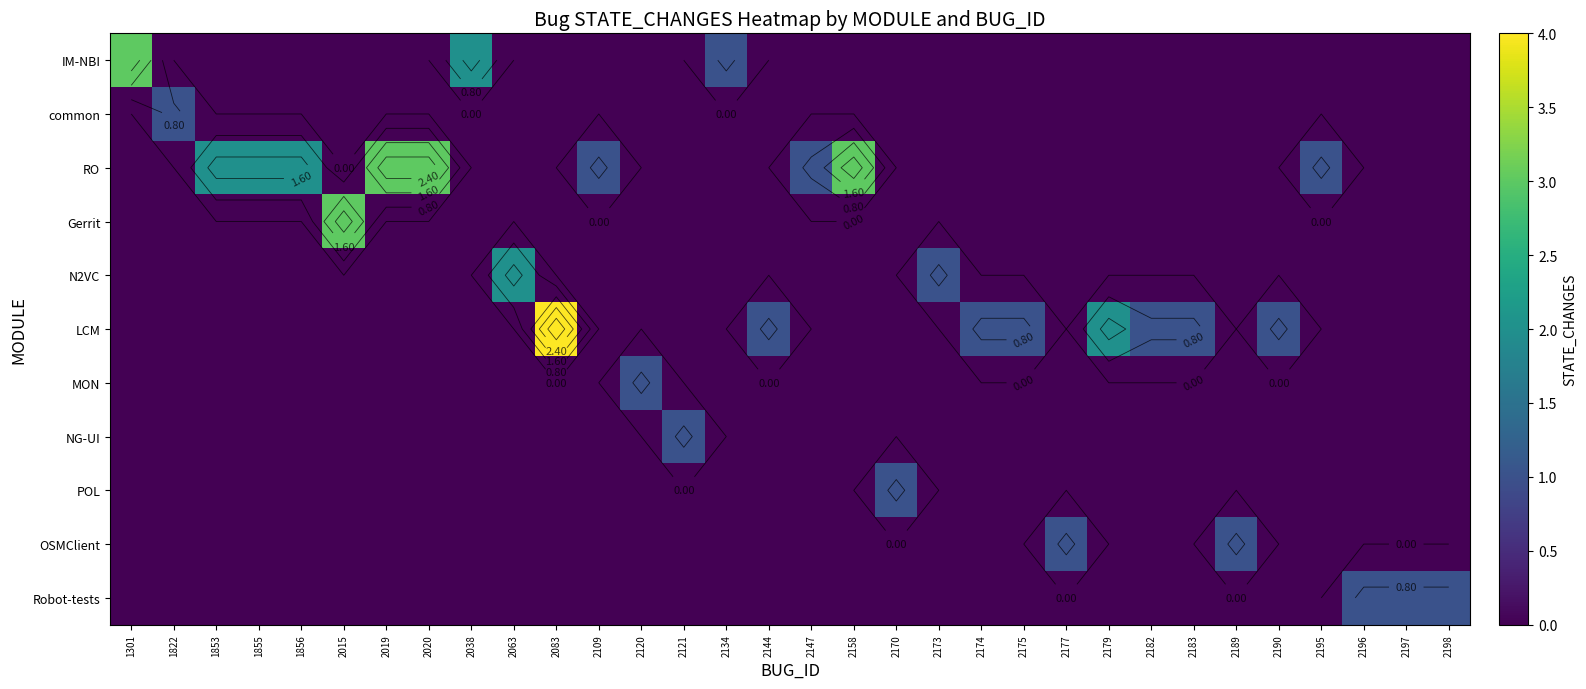

The RO series shows 0 at 2182. True or false?

True